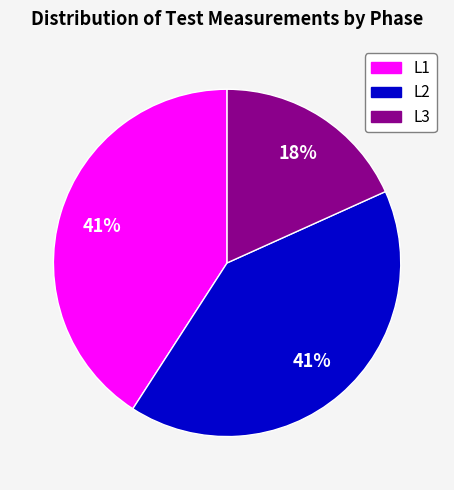

Between L2 and L3, which is larger?

L2